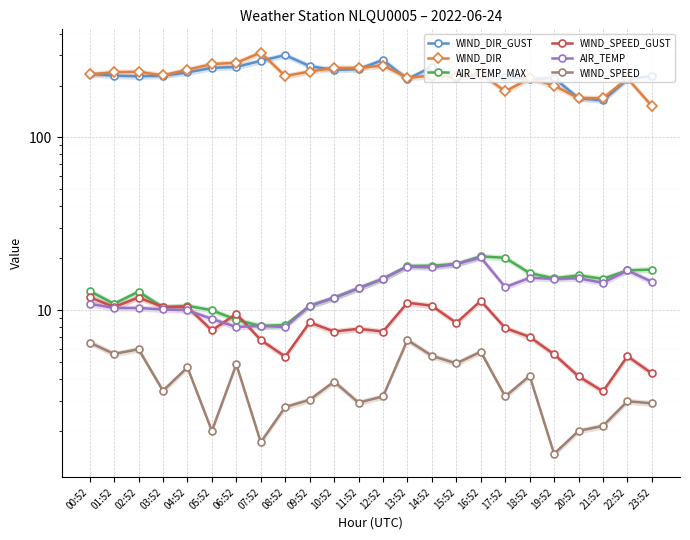

At how many categories does at least one series exceed 185?

22